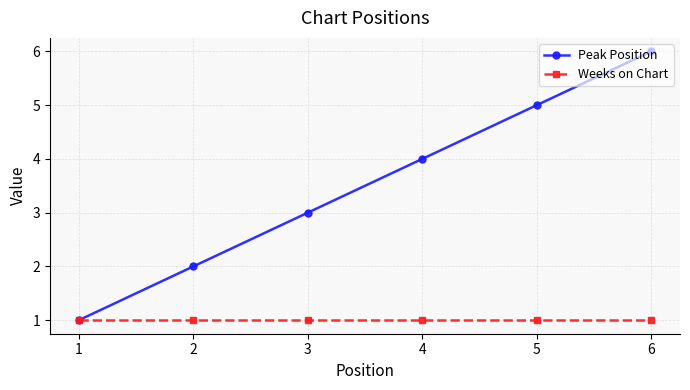

The Peak Position series shows 4 at 4. True or false?

True